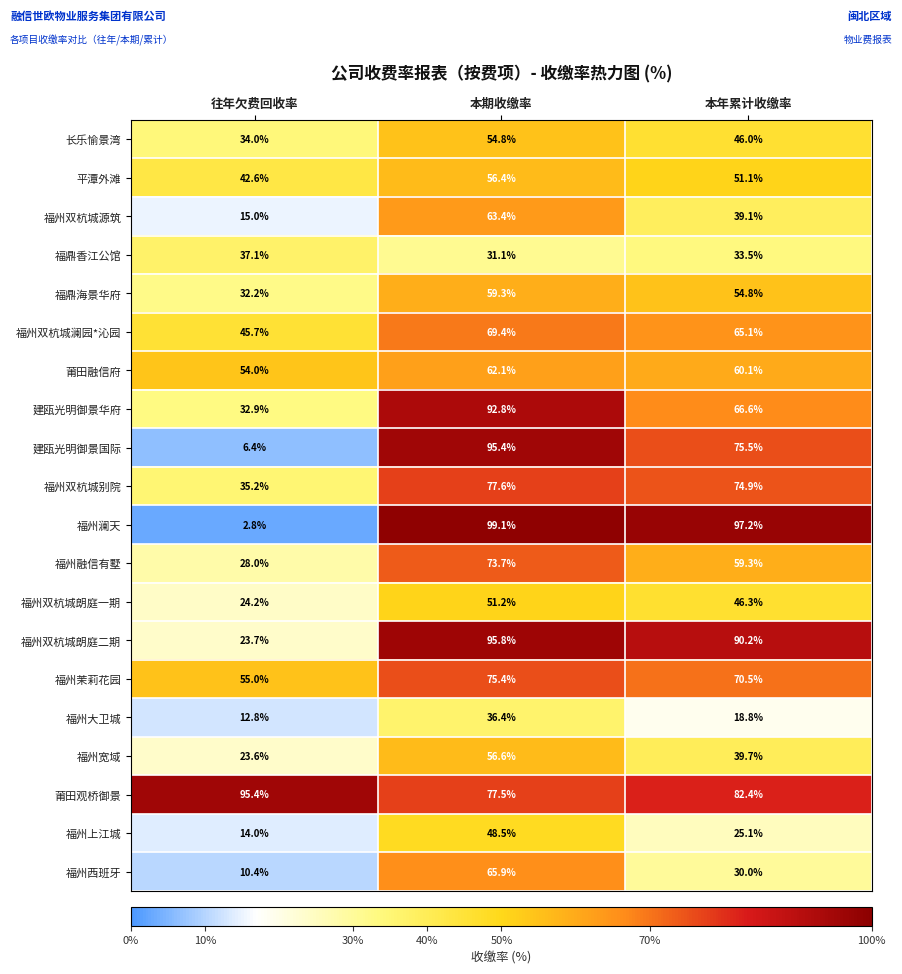

What is the smallest value displayed?

2.8